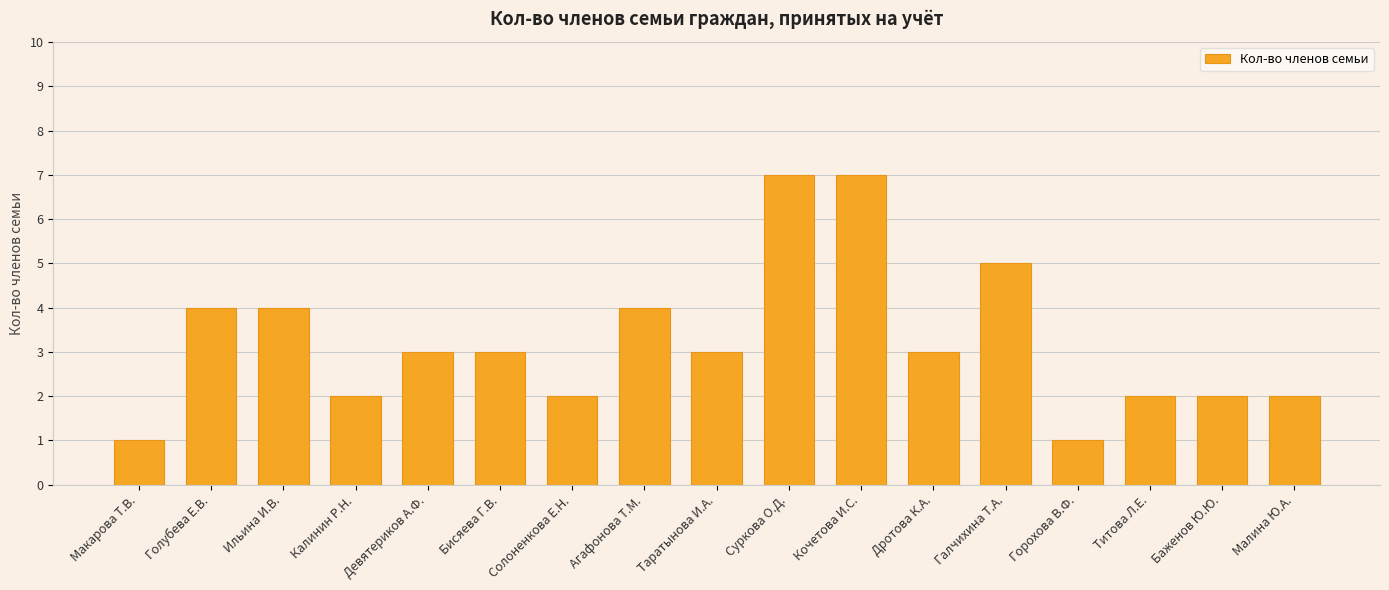

What is the label of the 8th bar from the left?

Агафонова Т.М.